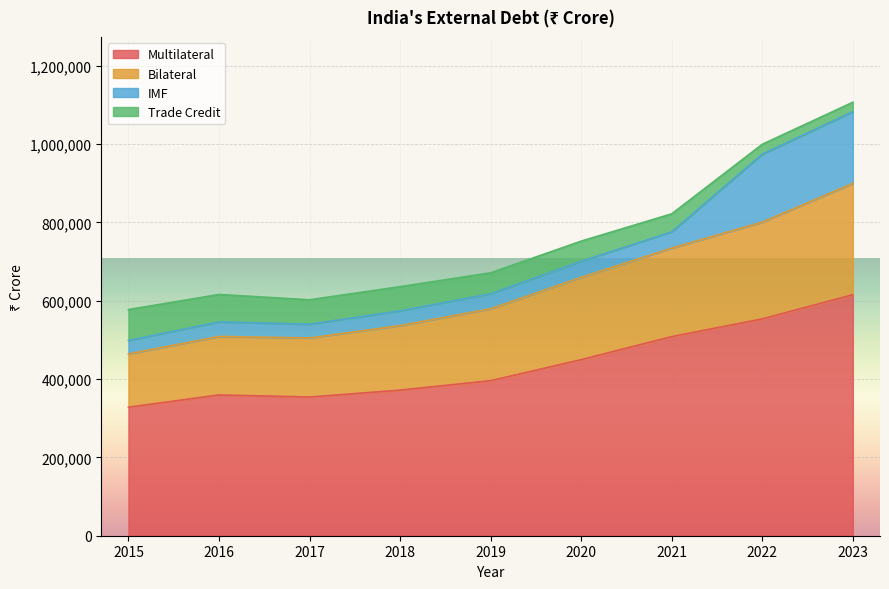

What is the total value across all series at 2017?

602481